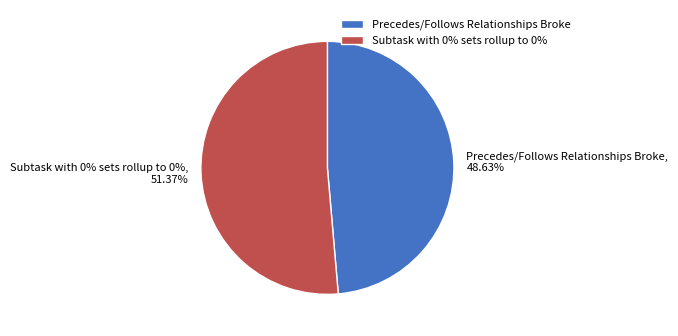

To the nearest percent, what is the average slice percentage?

50%